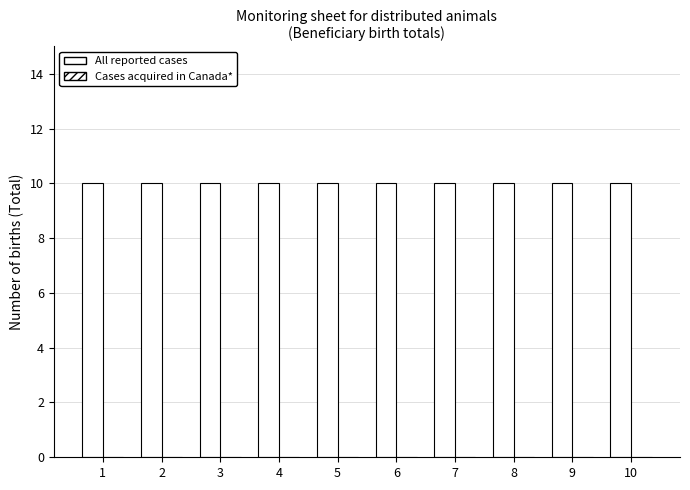

The All reported cases series shows 18 at 1. True or false?

False